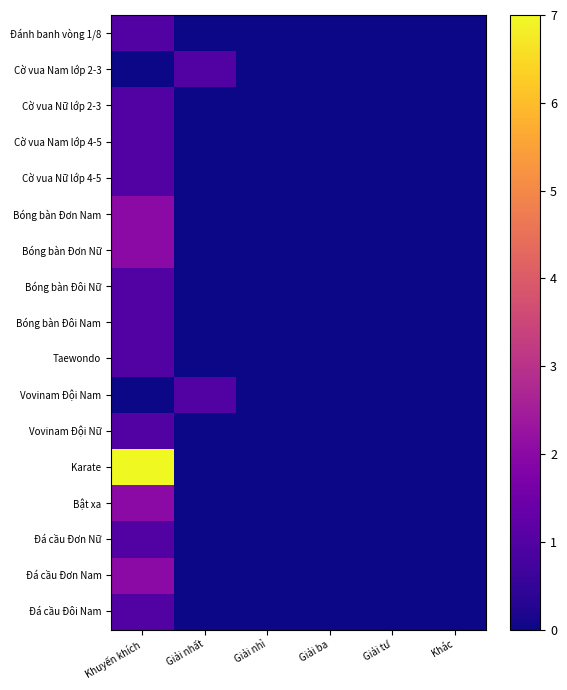

List the series in order of their peak value, lowest first.

Đánh banh vòng 1/8, Cờ vua Nam lớp 2-3, Cờ vua Nữ lớp 2-3, Cờ vua Nam lớp 4-5, Cờ vua Nữ lớp 4-5, Bóng bàn Đôi Nữ, Bóng bàn Đôi Nam, Taewondo, Vovinam Đội Nam, Vovinam Đội Nữ, Đá cầu Đơn Nữ, Đá cầu Đôi Nam, Bóng bàn Đơn Nam, Bóng bàn Đơn Nữ, Bật xa, Đá cầu Đơn Nam, Karate